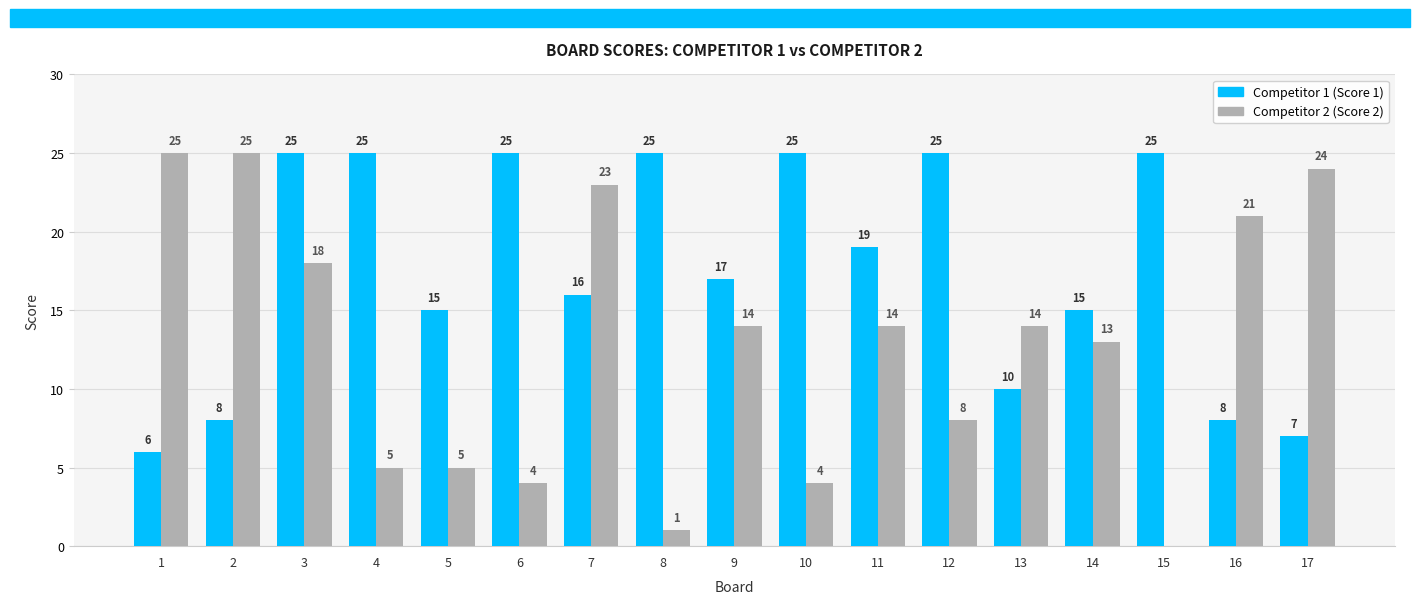

What is the maximum value shown in the chart?

25